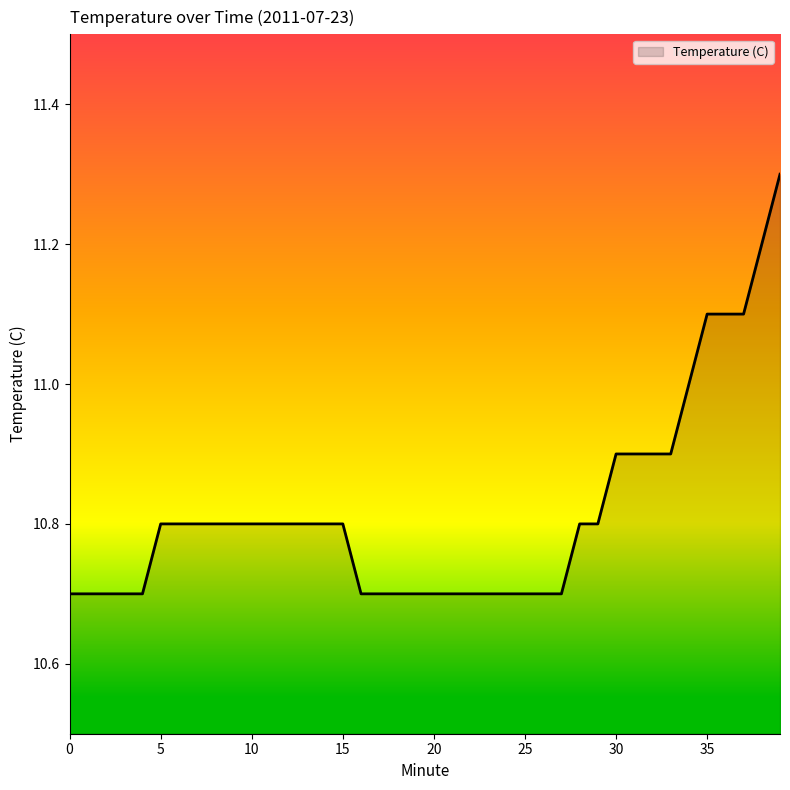

What is the smallest value displayed?

10.7